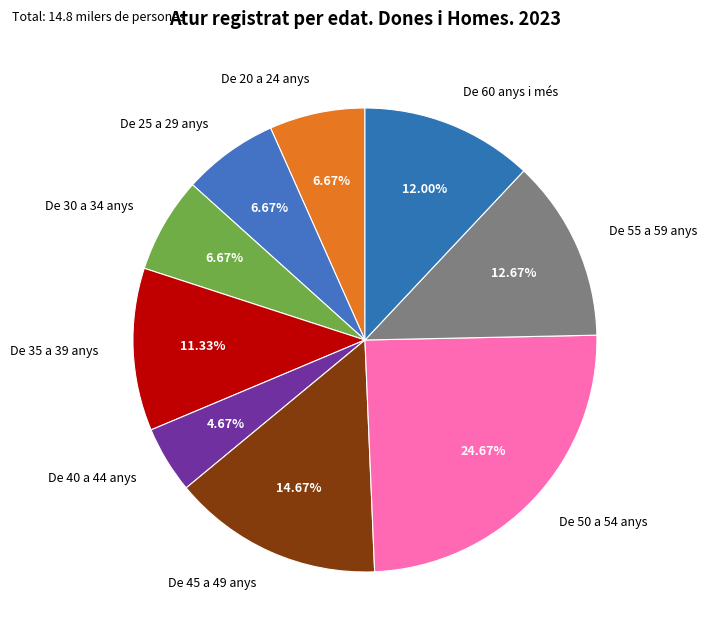

Does De 25 a 29 anys represent more than half of the total?

No